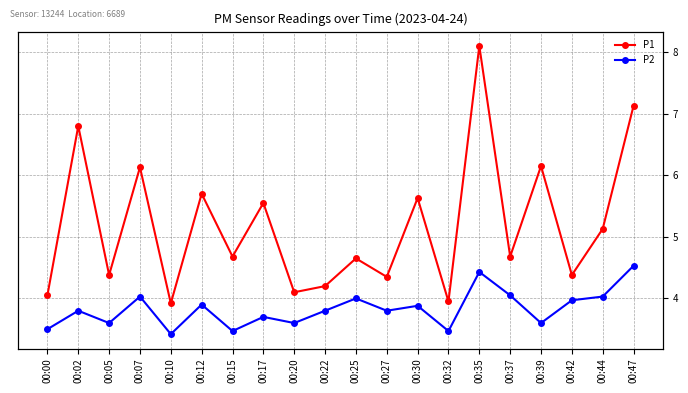

True or false: P1 and P2 cross at least once.

False